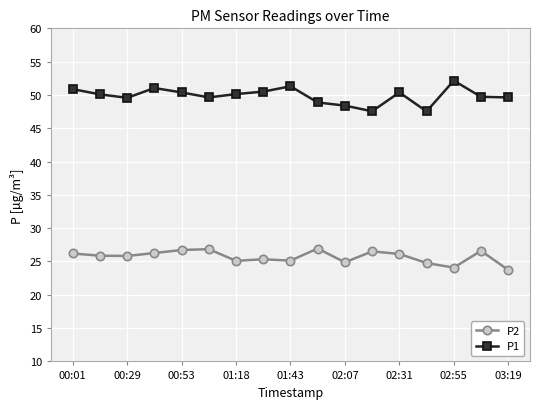

List the series in order of their overall mean, lowest first.

P2, P1